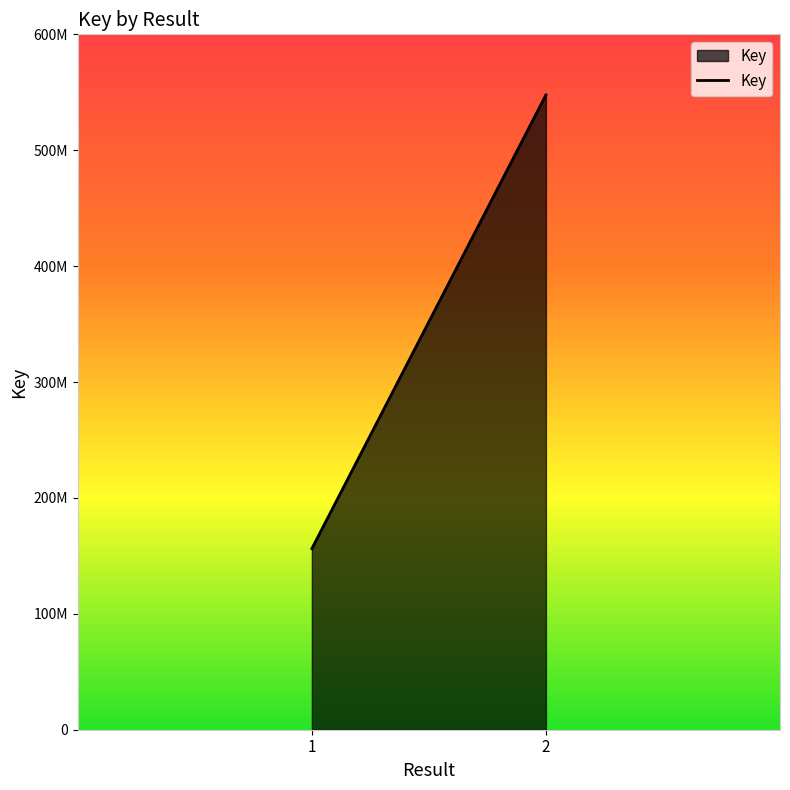

What is the average value?

351973560